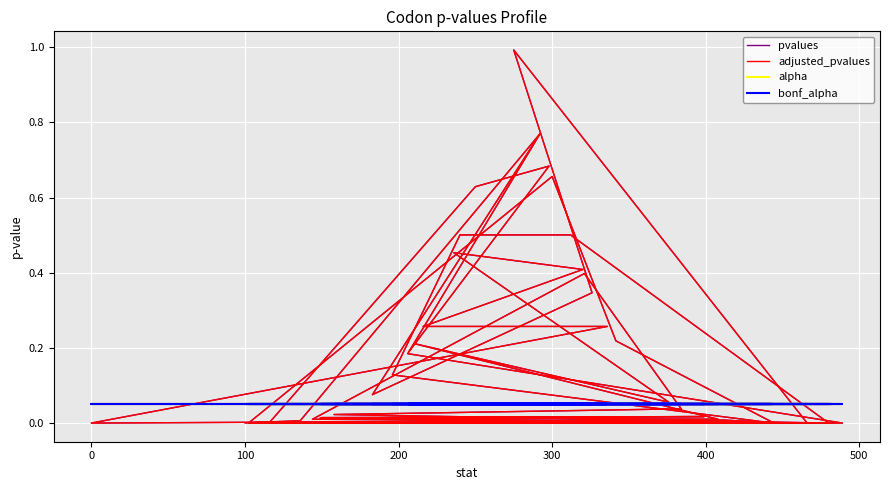

What is the sum of all bonf_alpha values?

2.0